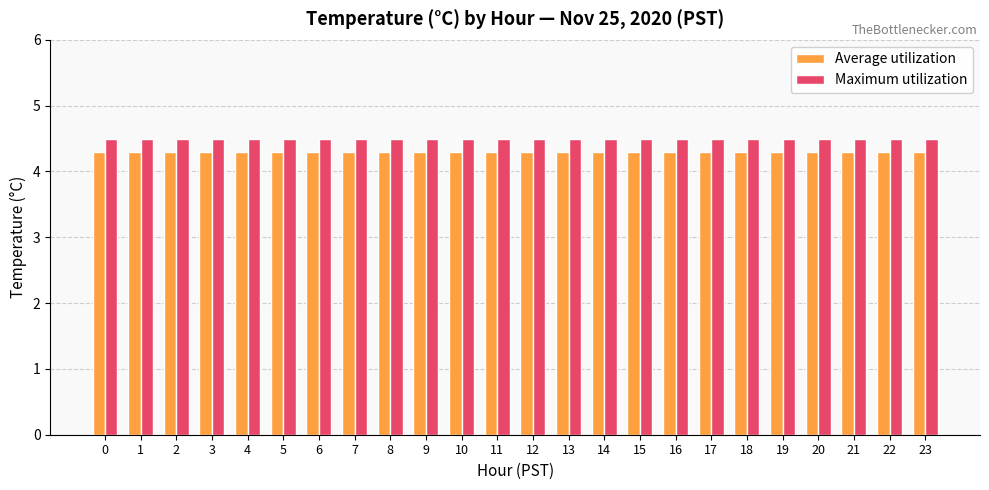

Is the value of Maximum utilization at 14 greater than the value of Average utilization at 0?

Yes